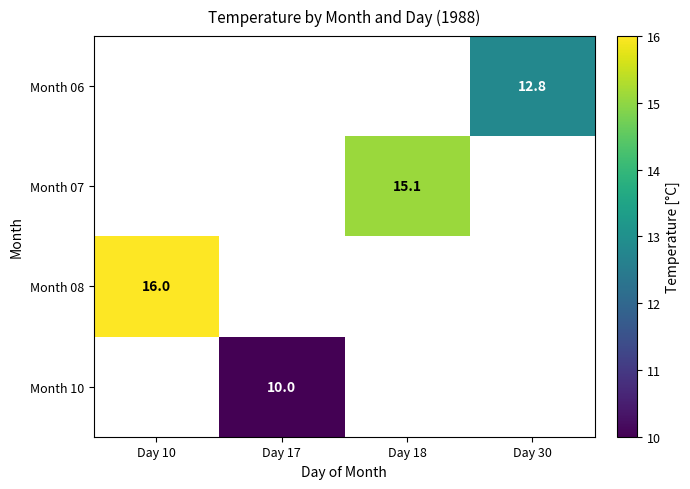

Is it true that Month 06 equals 12.8 at Day 30?

True